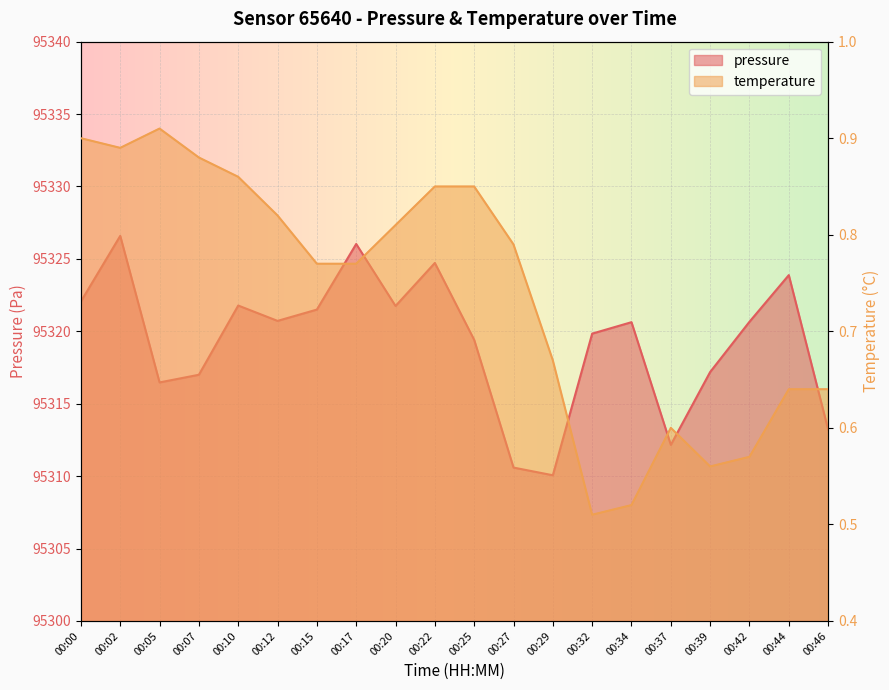

What are all the series names shown in the legend?

pressure, temperature